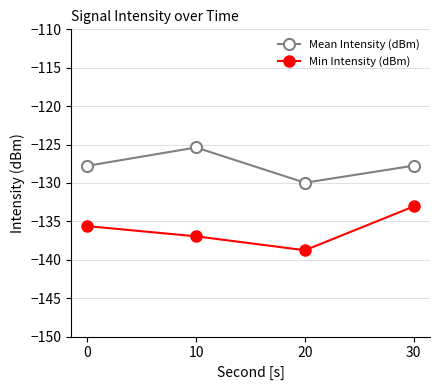

What is the maximum value for Min Intensity (dBm)?

-133.1